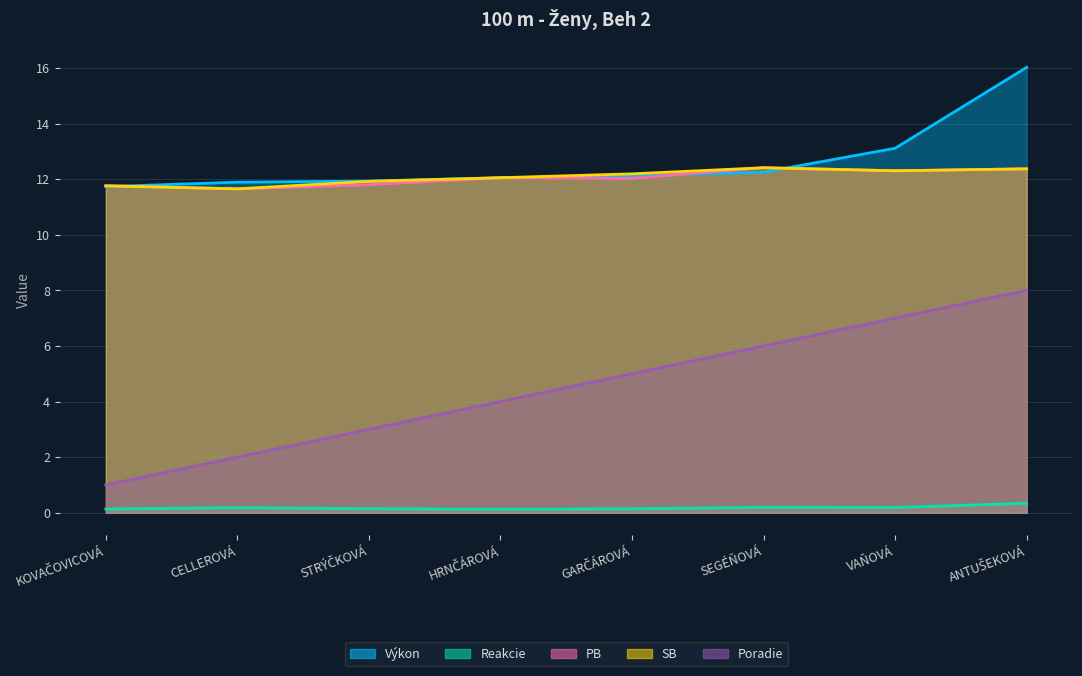

Which series changed the most between KOVAČOVICOVÁ and ANTUŠEKOVÁ?

Poradie